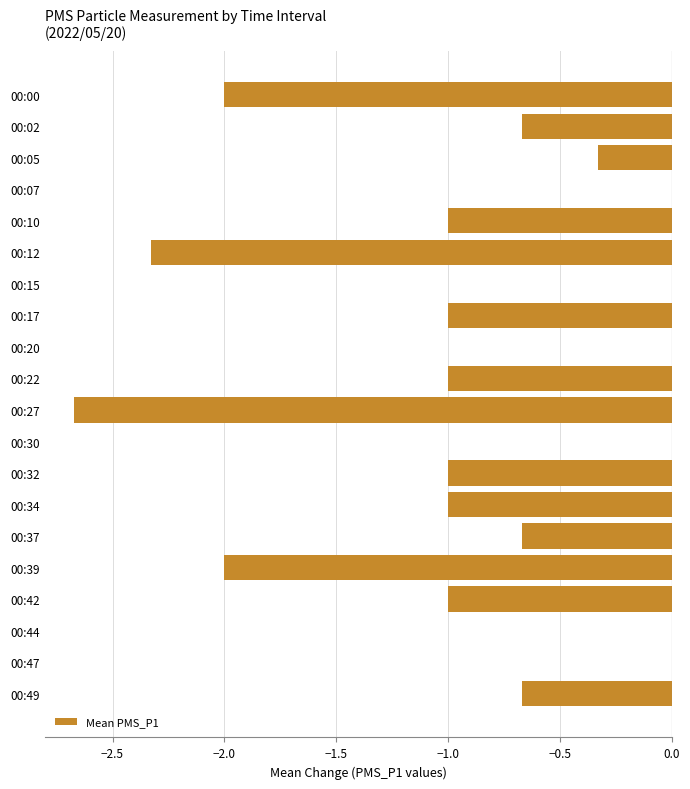

What is the sum of all values?

-17.3